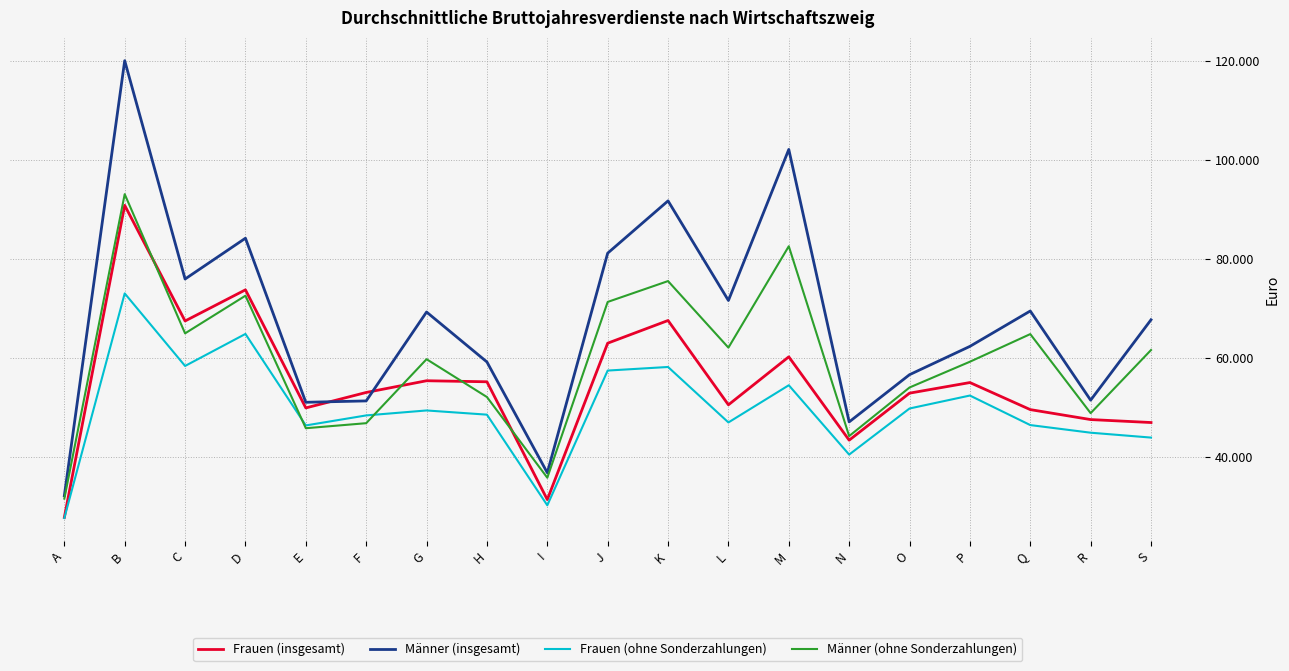

What is the difference between the second highest and second lowest values in the Frauen (ohne Sonderzahlungen) series?

34628